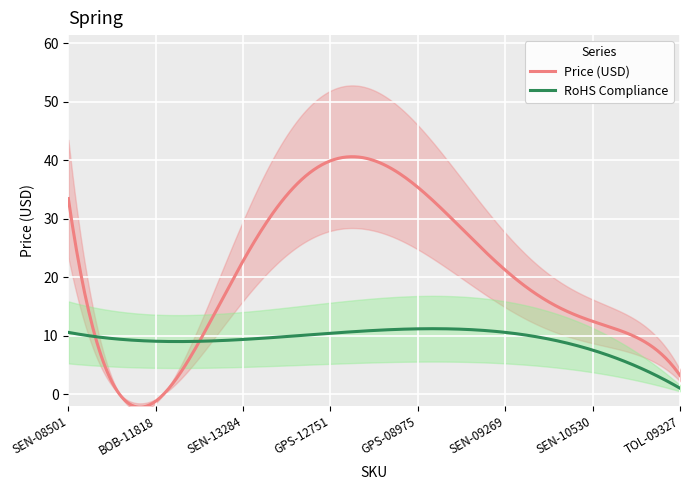

How many values in the Price (USD) series exceed 17?

4